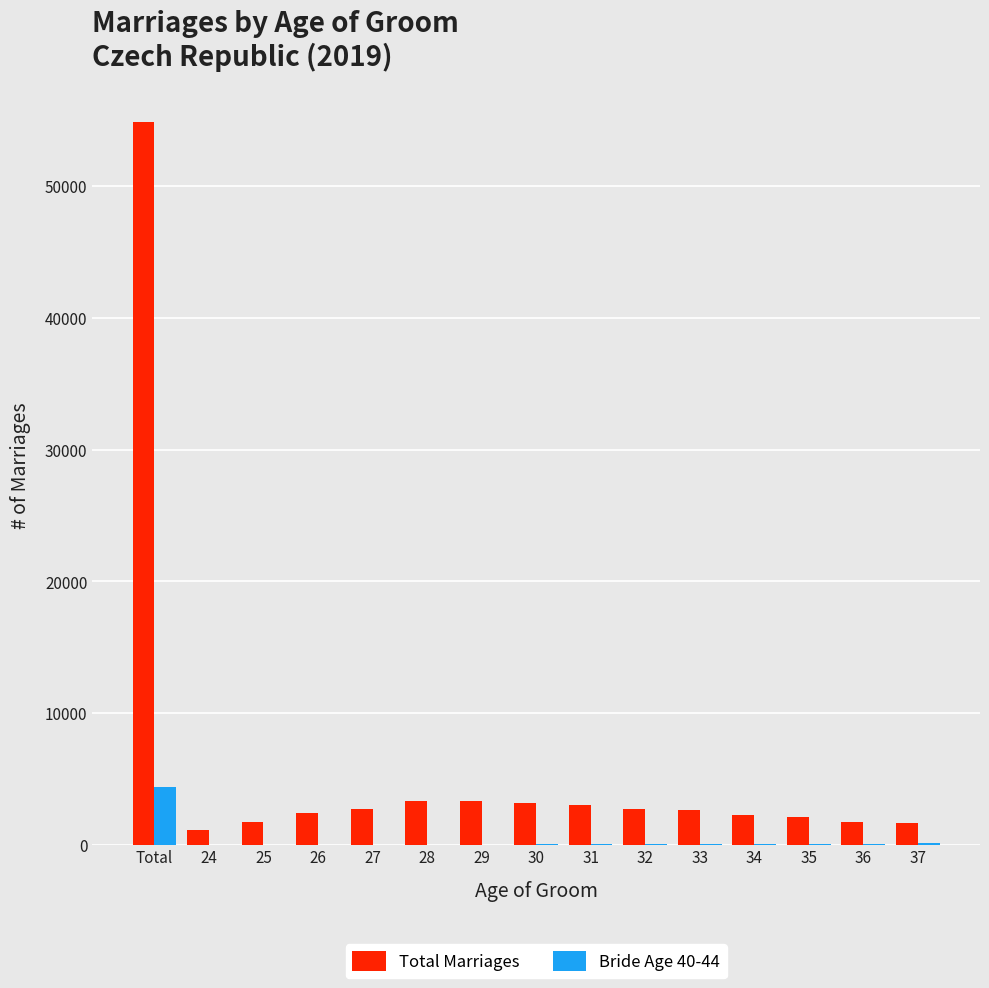

What is the greatest value displayed?

54870